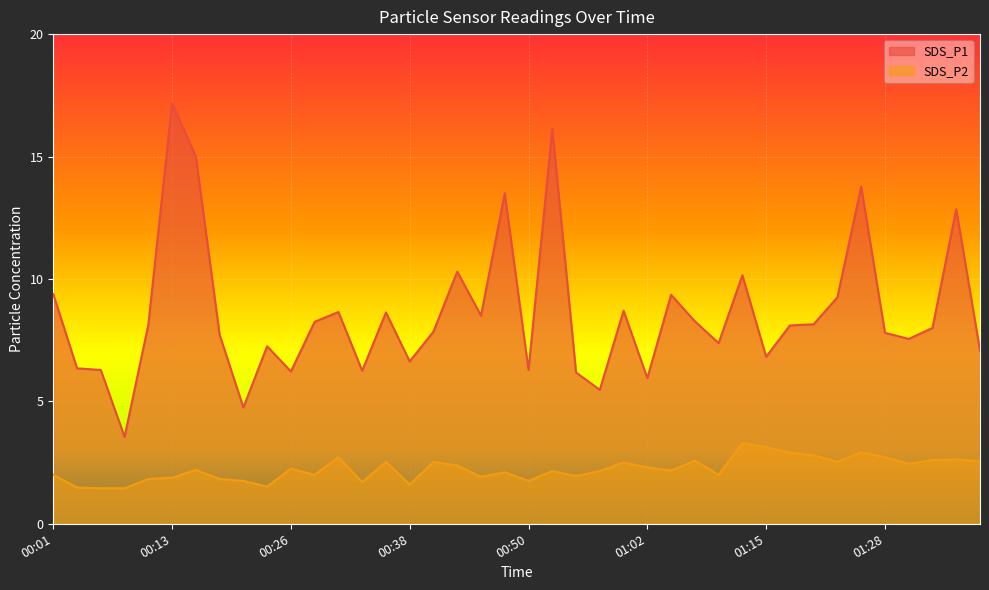

What is the difference between the maximum and second lowest values in the SDS_P2 series?

1.8